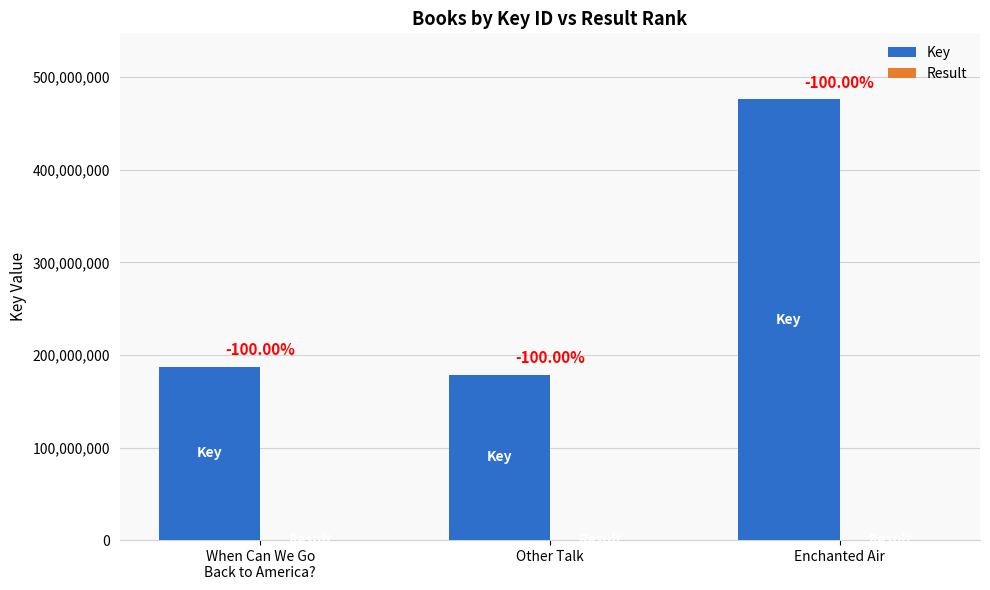

The Result series shows 5 at Enchanted Air. True or false?

False